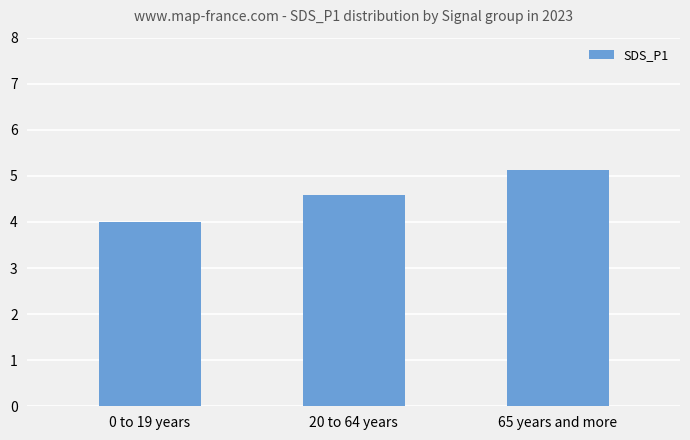

What is the difference between the values at 0 to 19 years and 65 years and more?

1.1